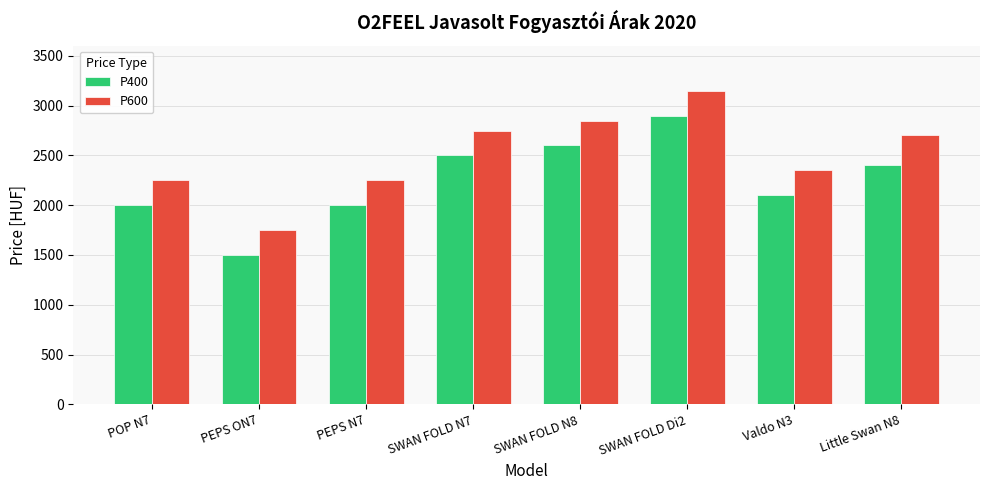

What is the spread (max minus min) of values at SWAN FOLD Di2?

250